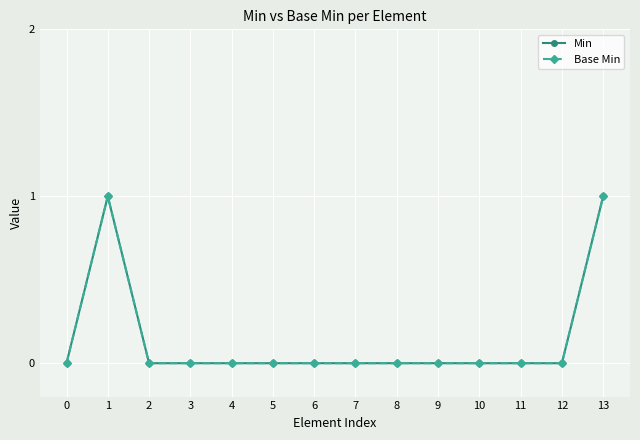

At which label does Base Min reach its peak?

1